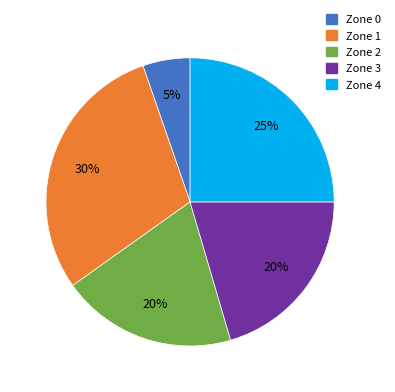

Does any single category account for the majority?

No